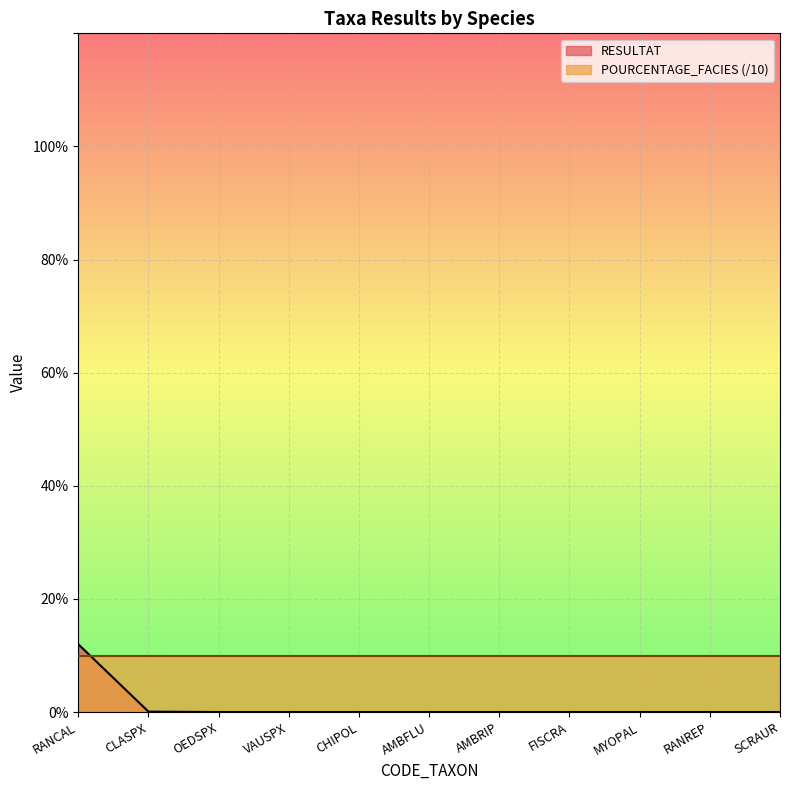

Reading right to left, extract all data points from this chart.

SCRAUR=0.0	RANREP=0.0	MYOPAL=0.0	FISCRA=0.0	AMBRIP=0.0	AMBFLU=0.0	CHIPOL=0.0	VAUSPX=0.0	OEDSPX=0.0	CLASPX=0.1	RANCAL=12.0